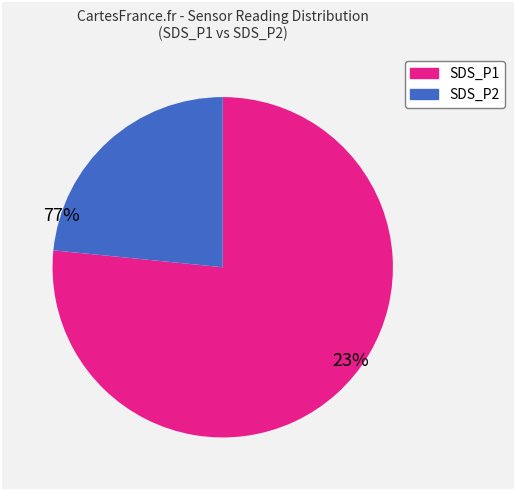

Is there a majority slice in this chart?

Yes